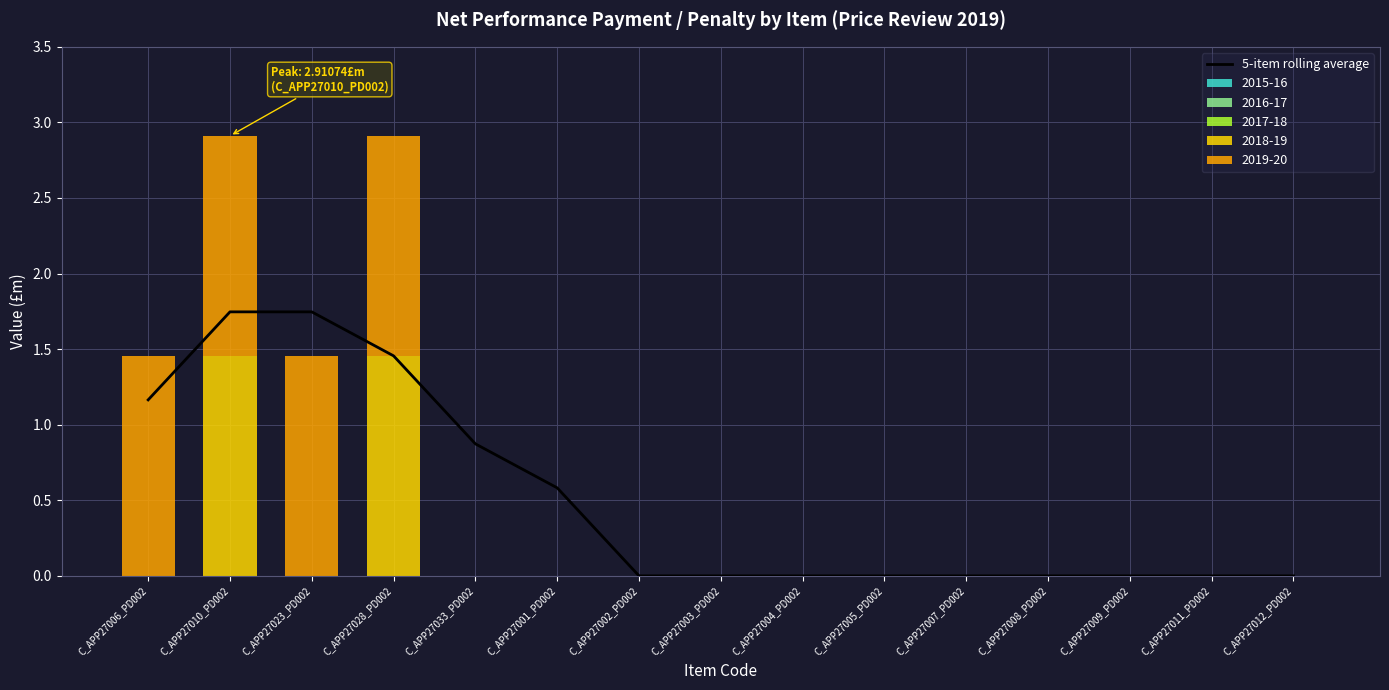

How many categories are shown in the chart?

15